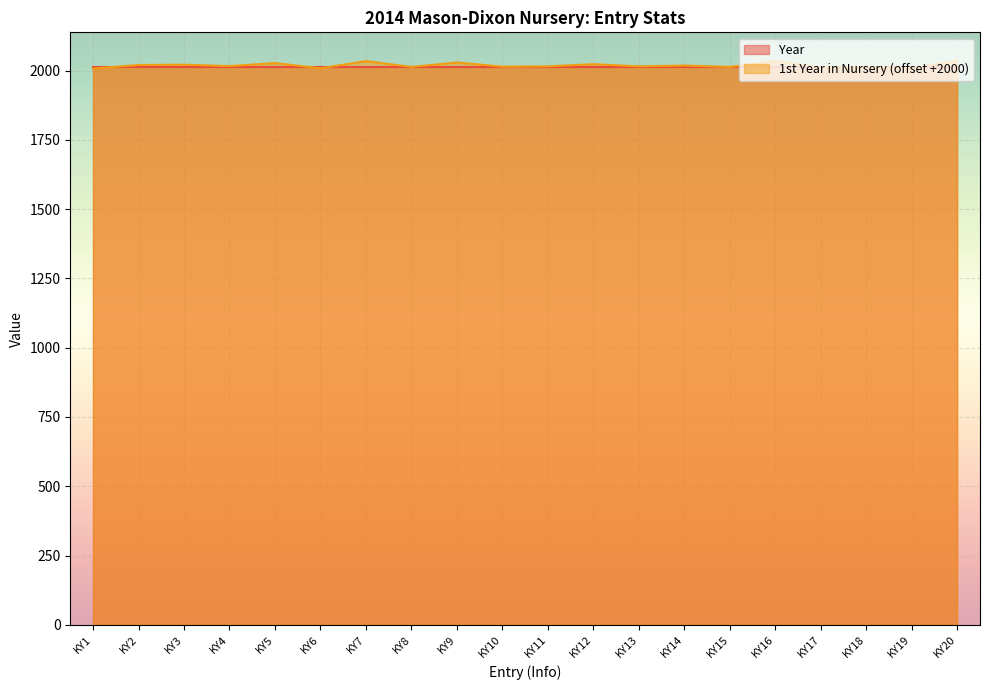

Rank the categories by value from highest to lowest.

KY20, KY7, KY16, KY9, KY5, KY12, KY3, KY2, KY14, KY4, KY11, KY13, KY10, KY18, KY8, KY15, KY17, KY6, KY1, KY19